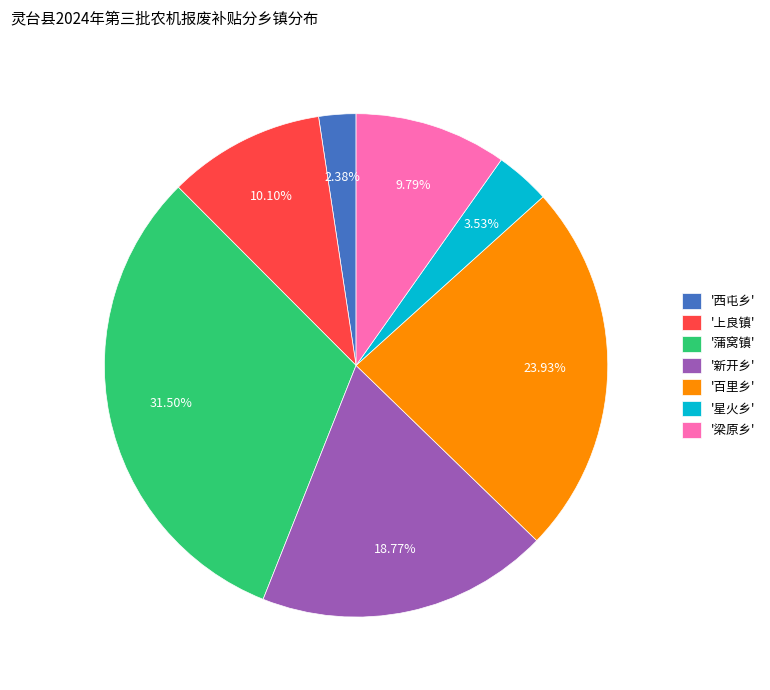

Which category has the smallest portion of the pie?

'西屯乡'